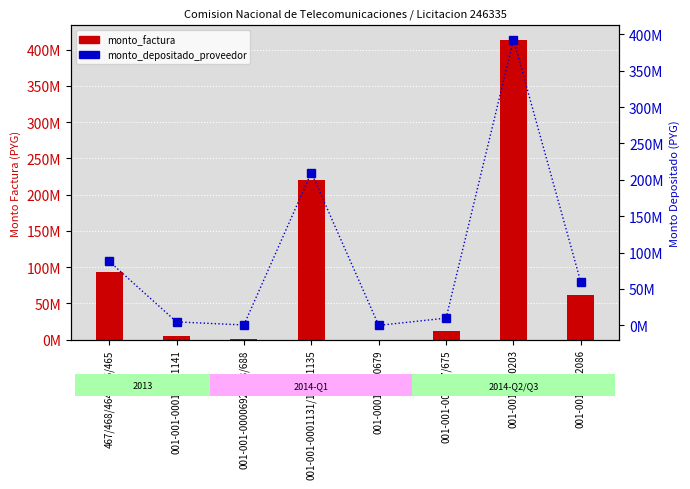

What is the value of the monto_factura bar at the 8th from the left?

61992144